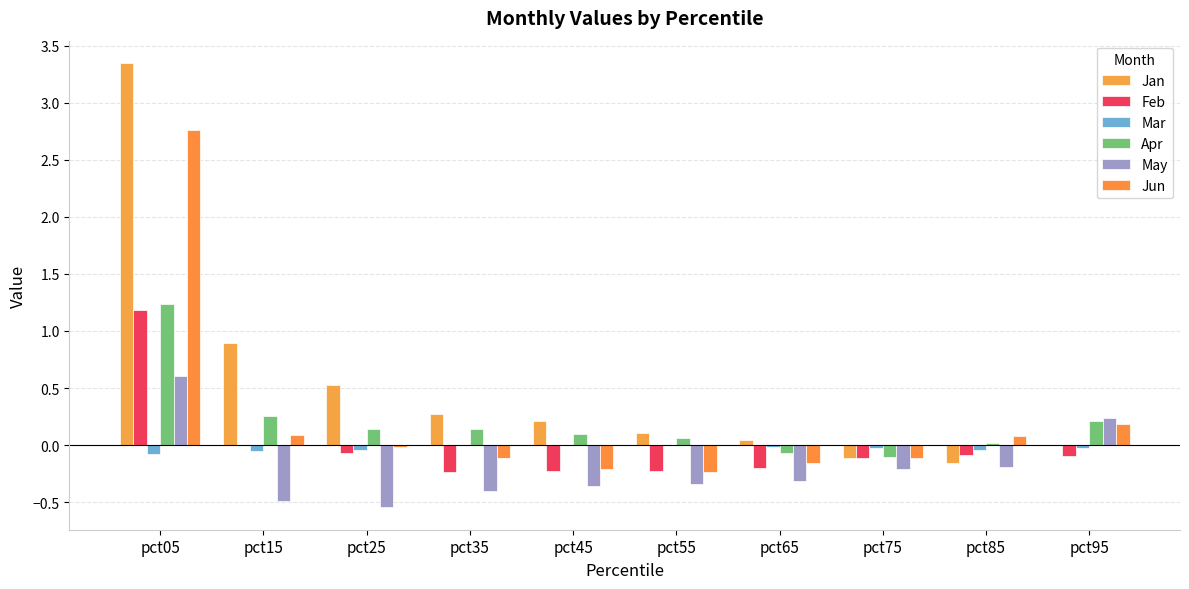

How many positive values does the Apr series have?

8